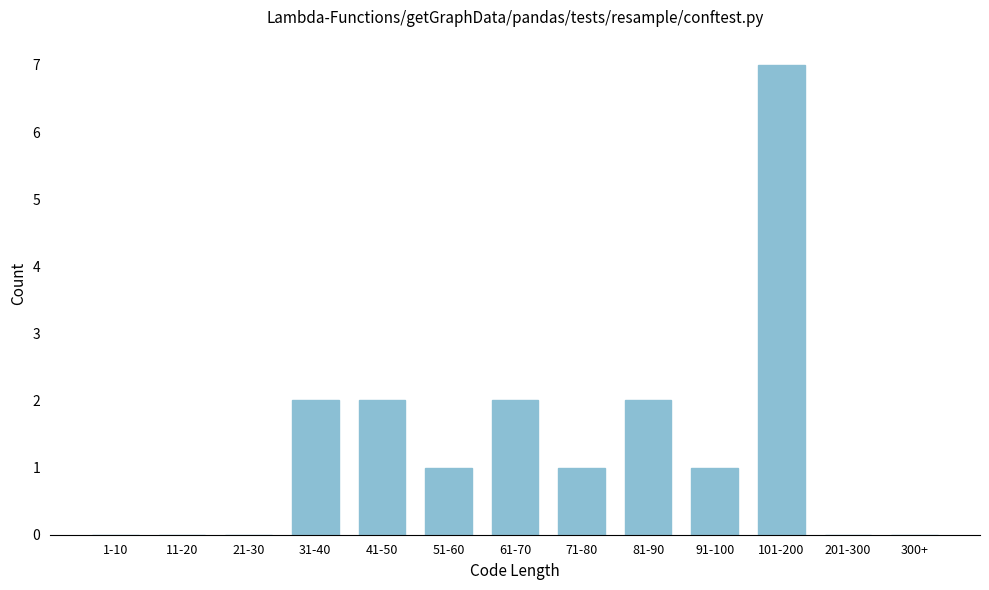

Reading right to left, list all the values displayed in this chart.

300+=0	201-300=0	101-200=7	91-100=1	81-90=2	71-80=1	61-70=2	51-60=1	41-50=2	31-40=2	21-30=0	11-20=0	1-10=0